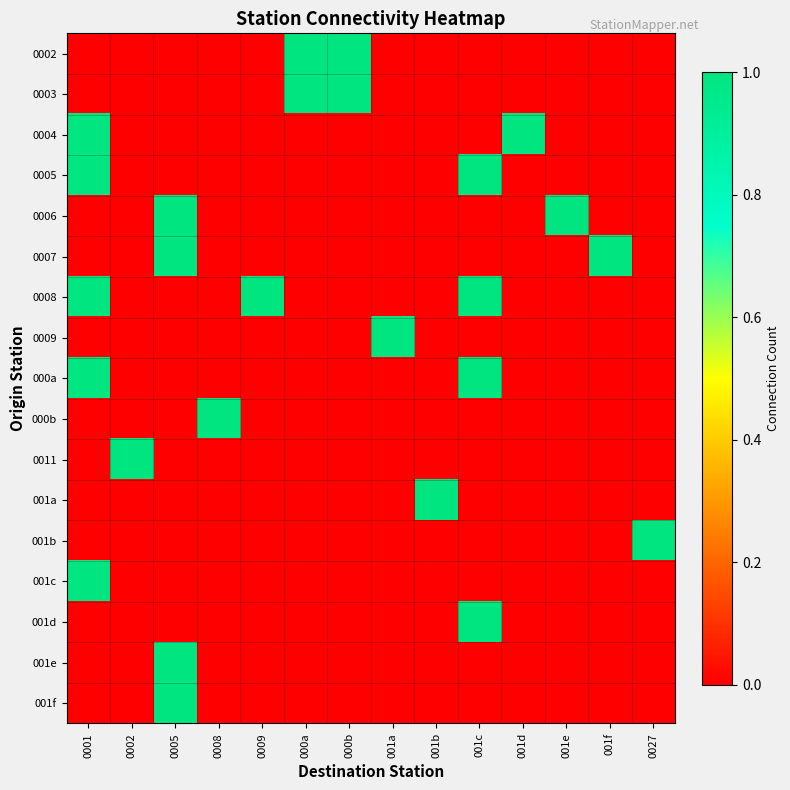

What is the difference between the highest and lowest values at 001a?

1